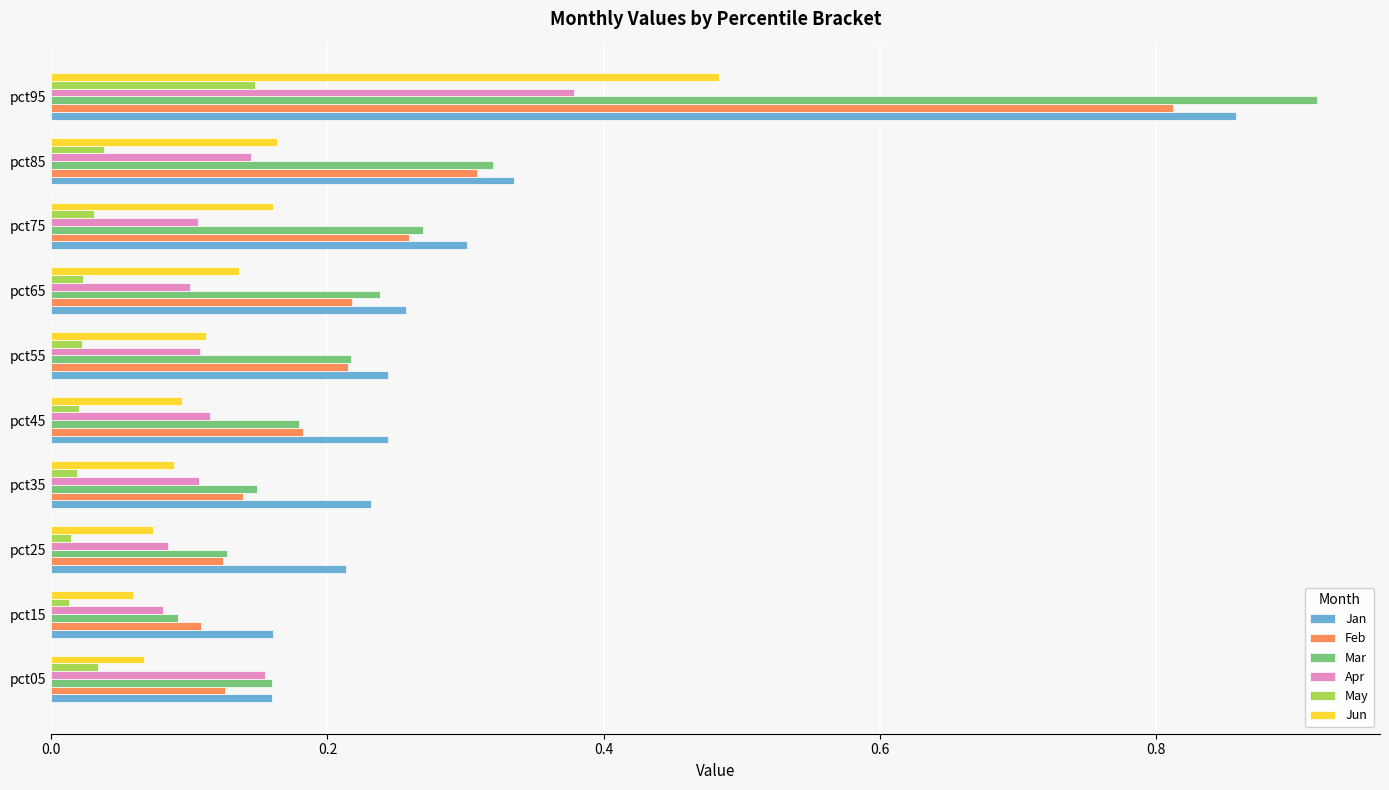

The value of May at pct85 is 0.1. True or false?

False